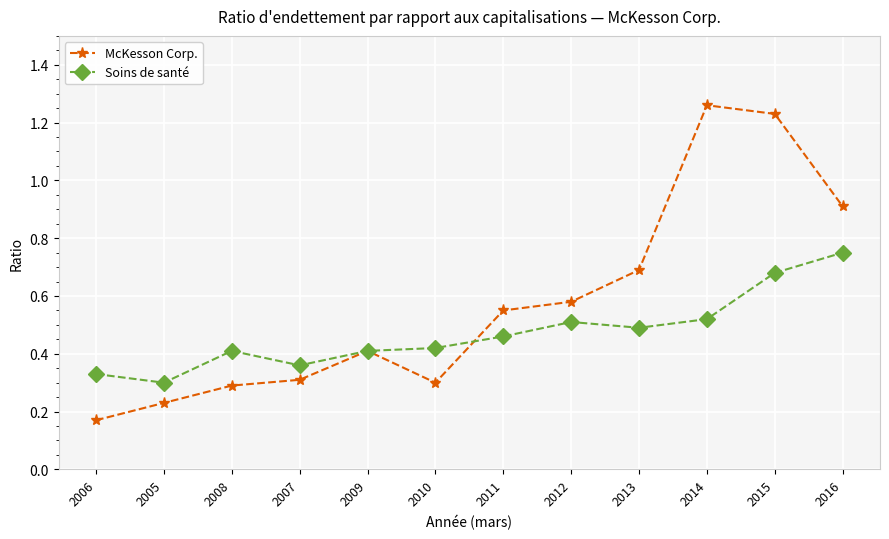

What position from the left is 2012?

8